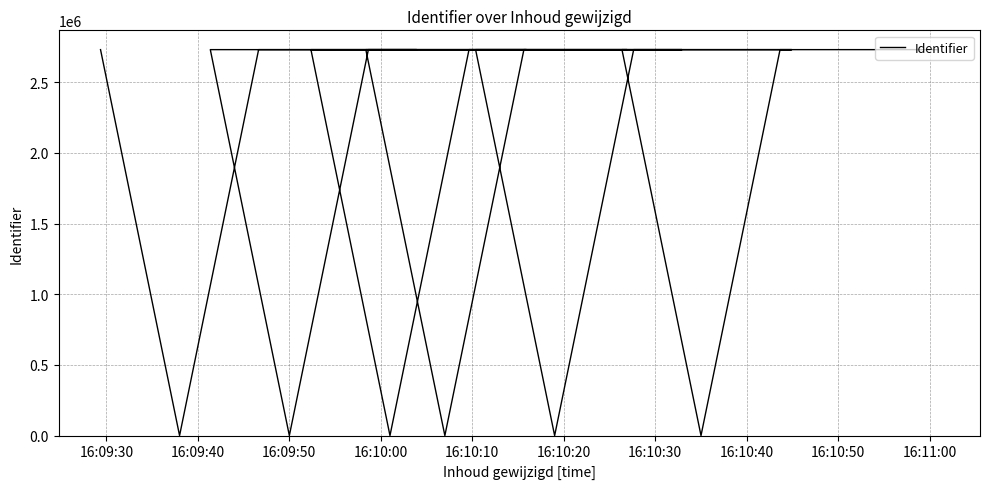

How many values are above zero?

24